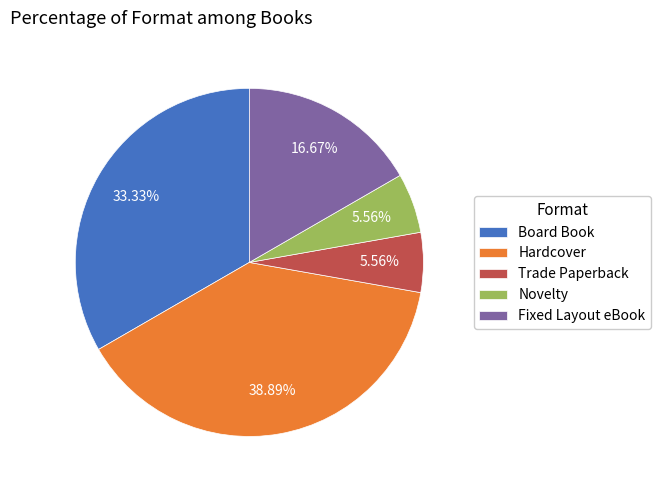

Does Novelty represent more than half of the total?

No